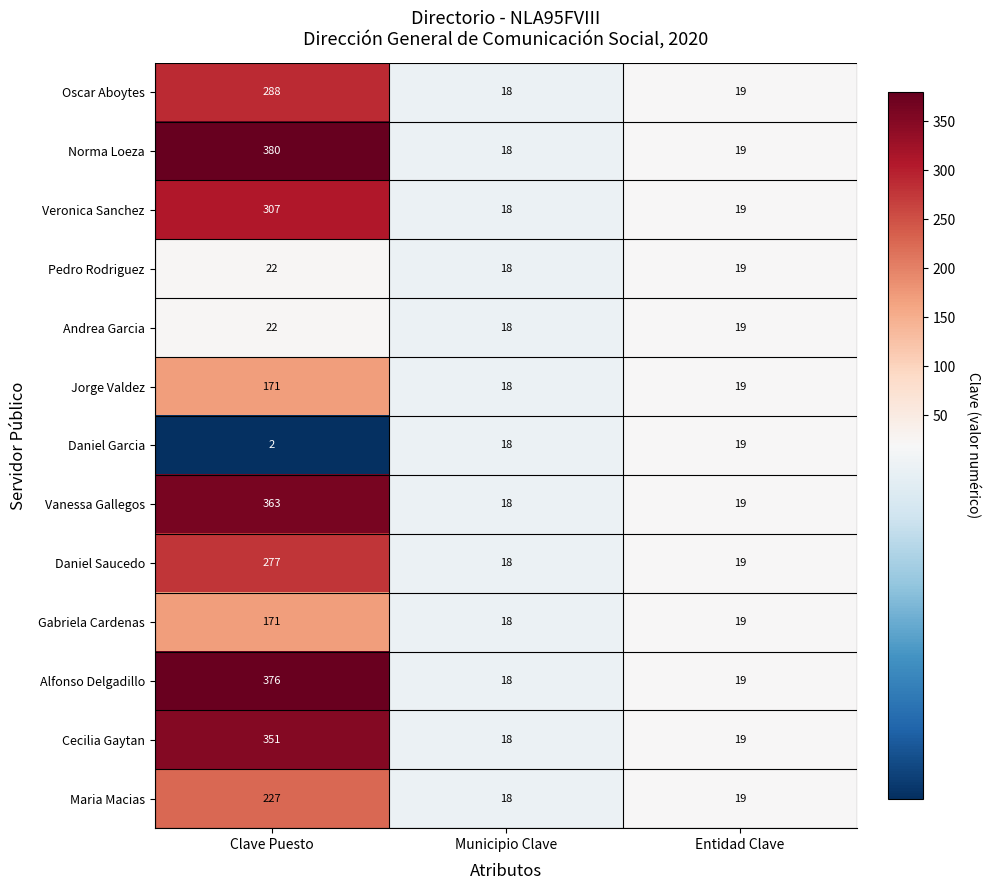

The value of Maria Macias at Municipio Clave is 6. True or false?

False